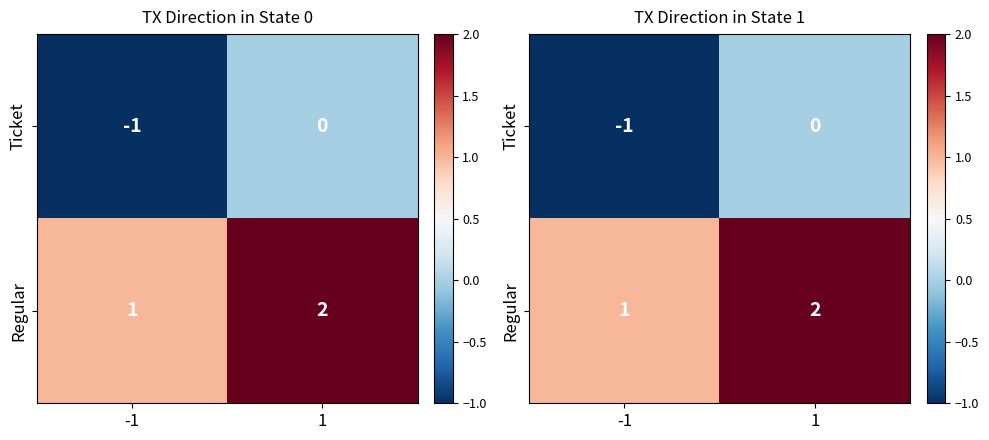

Which category has the highest value across all series?

1